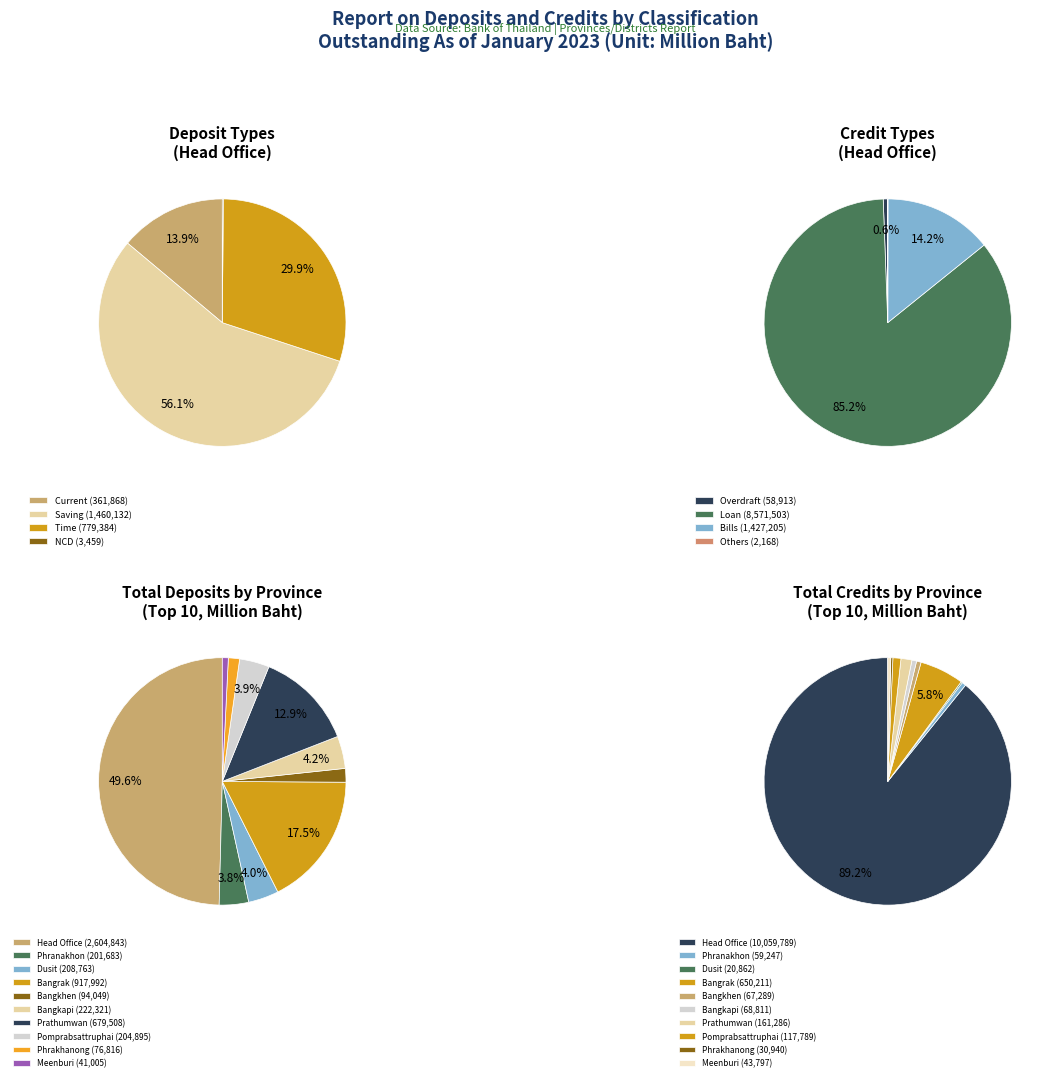

Is the sum of 28 and 8 greater than half?

No